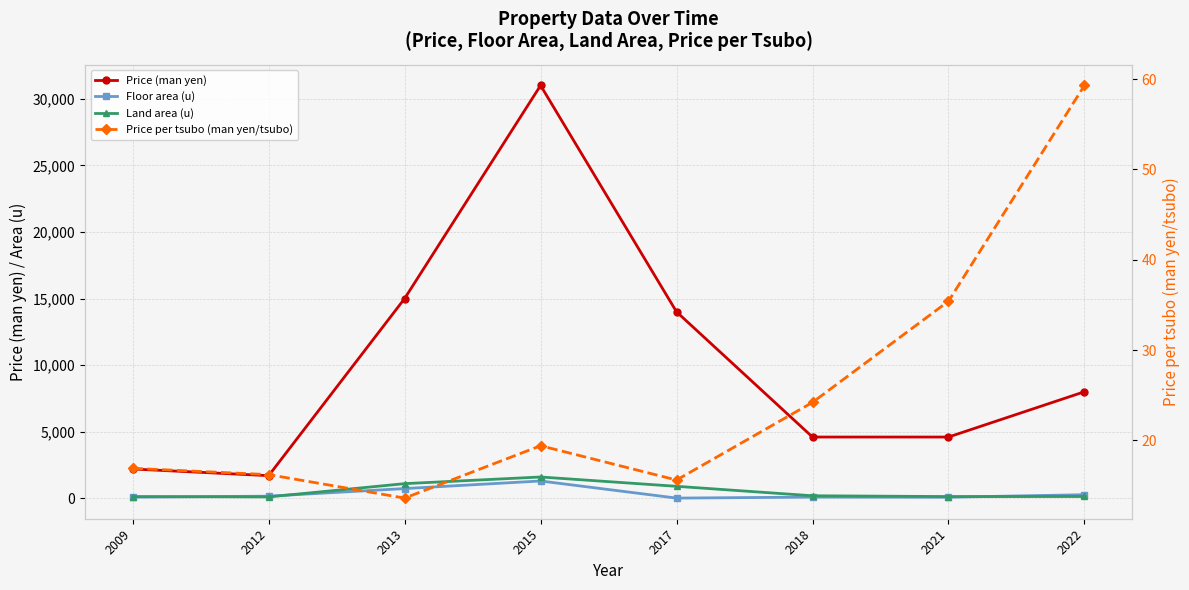

Does the chart have visible grid lines?

Yes